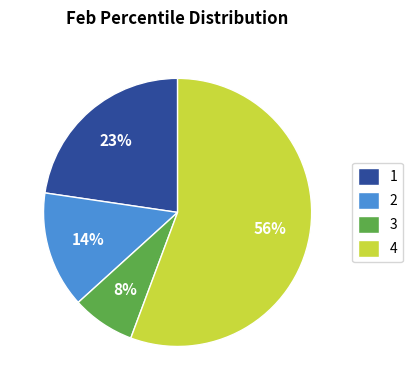

True or false: 2 accounts for 3% of the total.

False